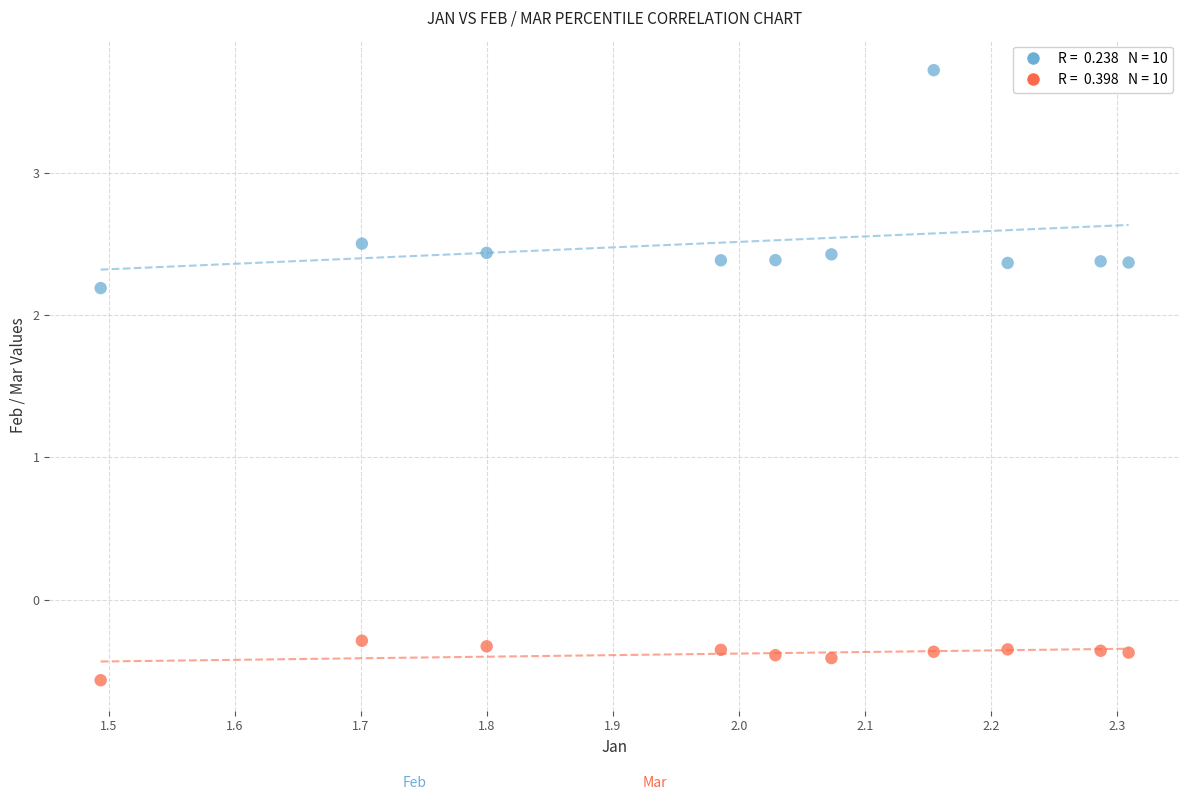

Across all series, what Y value is closest to 1?

2.2